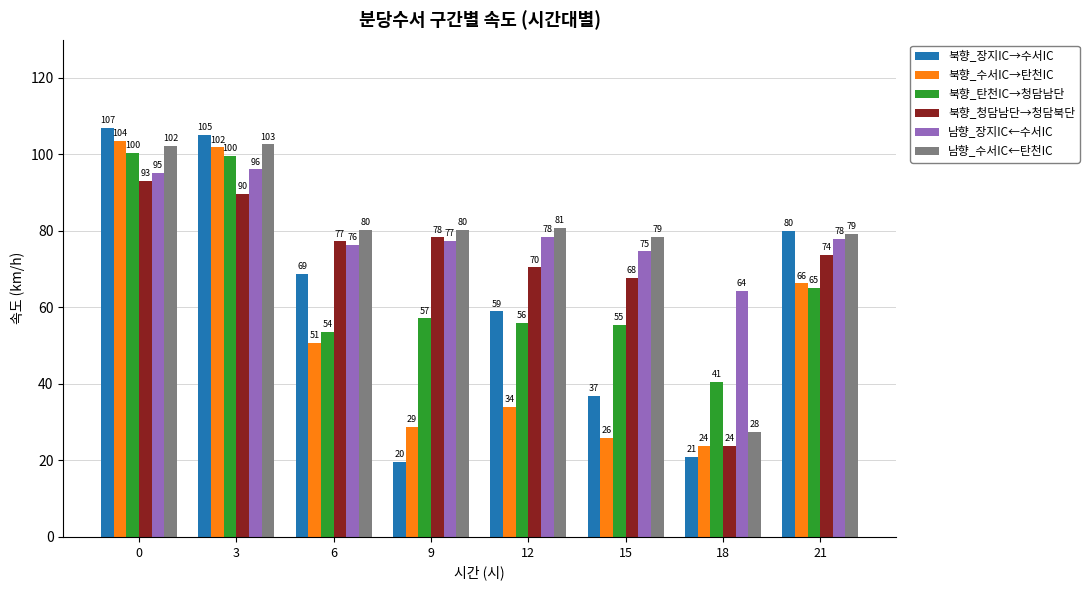

What is the greatest value displayed?

107.0